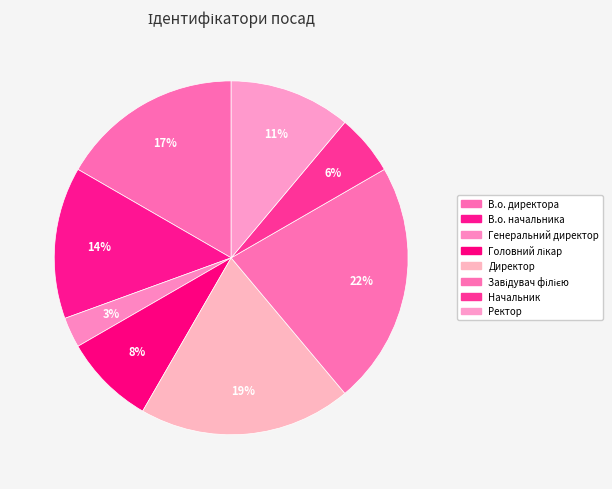

Does Начальник represent more than half of the total?

No